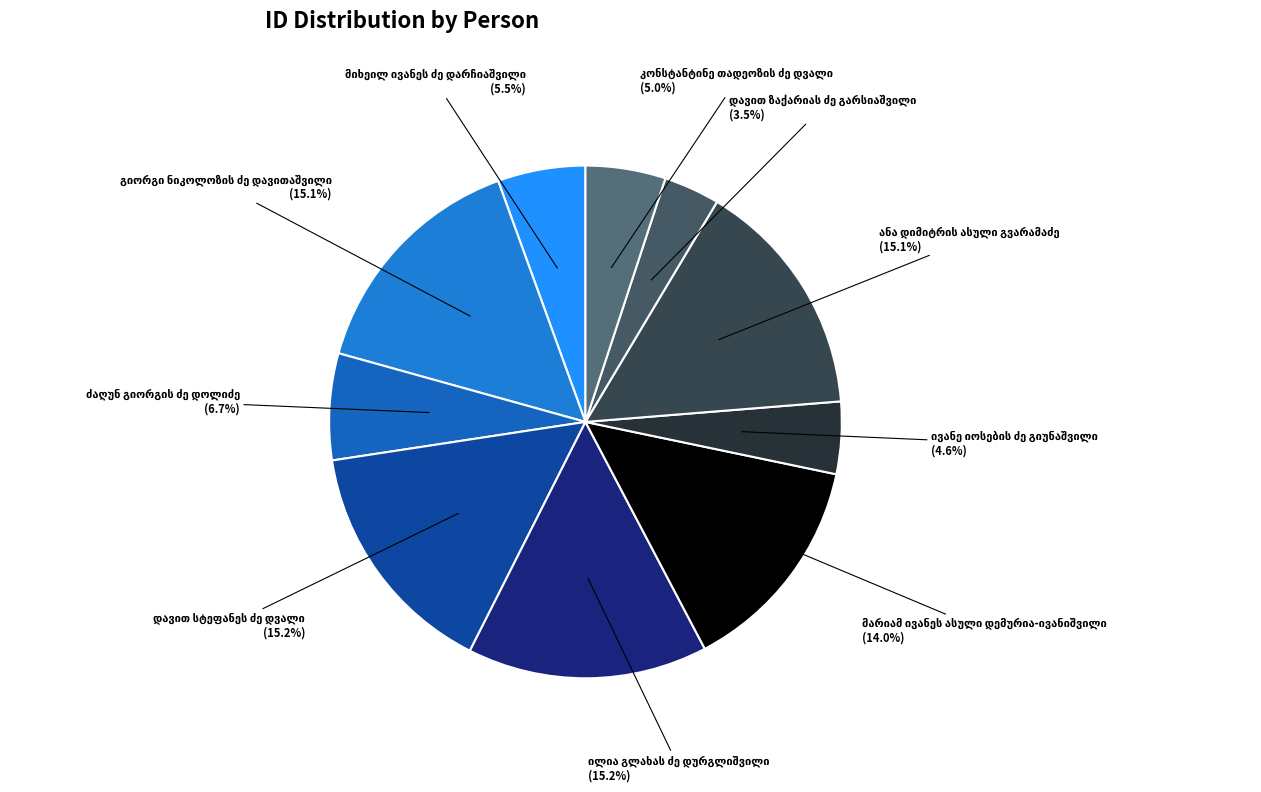

How many slices are in this pie chart?

10